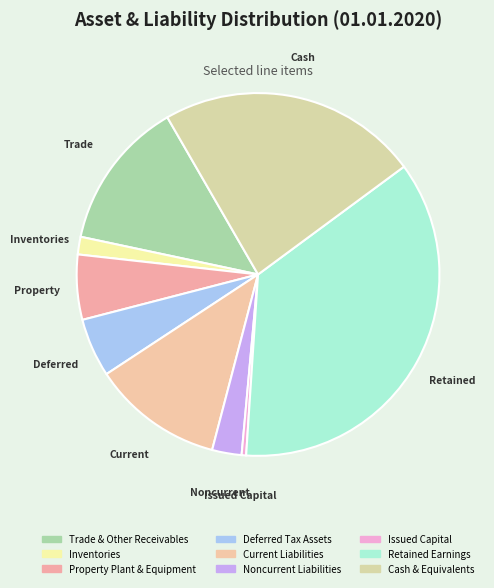

How much of the chart is everything except Property Plant & Equipment?

94.2%